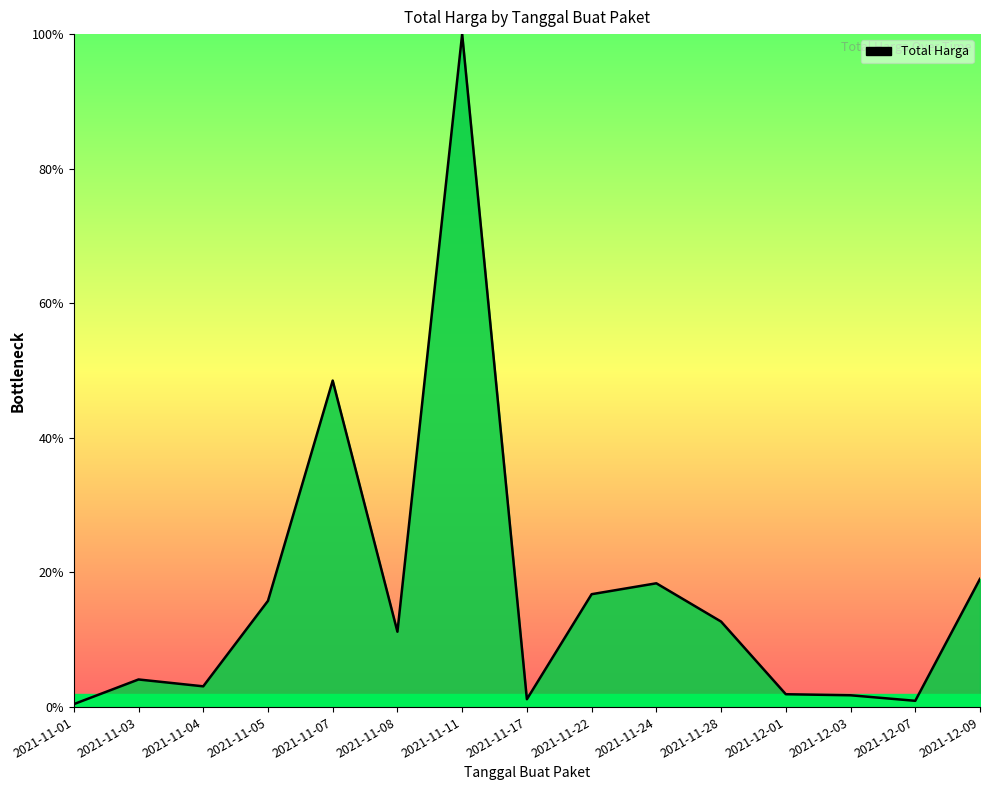

What position from the right is 2021-11-05?

12